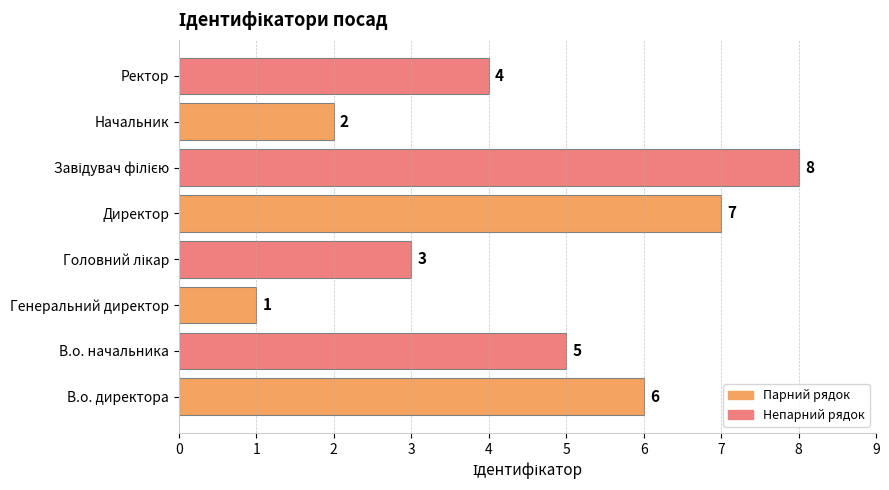

Reading bottom to top, list all the values displayed in this chart.

6	5	1	3	7	8	2	4